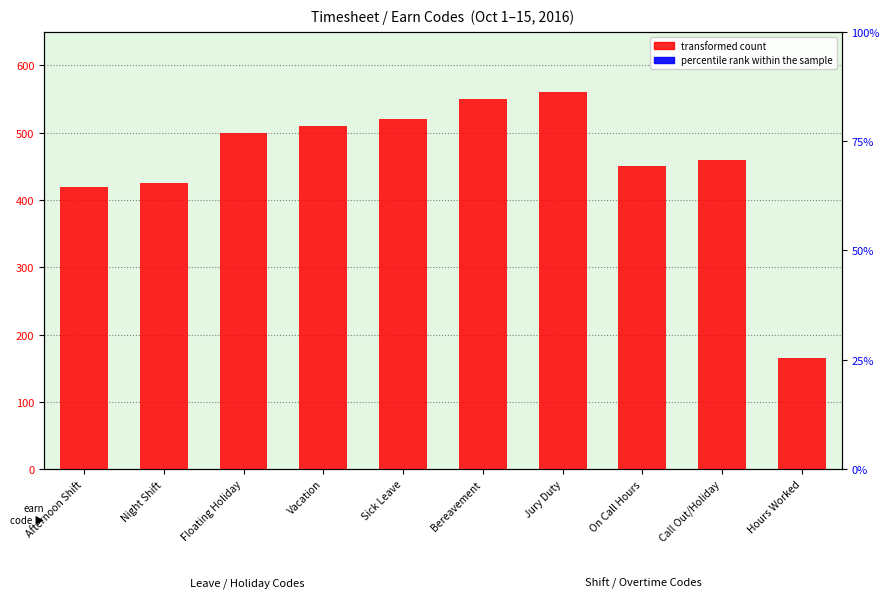

Reading left to right, list all the values displayed in this chart.

transformed count: Afternoon Shift=420	Night Shift=425	Floating Holiday=500	Vacation=510	Sick Leave=520	Bereavement=550	Jury Duty=560	On Call Hours=450	Call Out/Holiday=460	Hours Worked=165
percentile rank within the sample: Afternoon Shift=0	Night Shift=0	Floating Holiday=0	Vacation=0	Sick Leave=0	Bereavement=0	Jury Duty=0	On Call Hours=0	Call Out/Holiday=0	Hours Worked=0